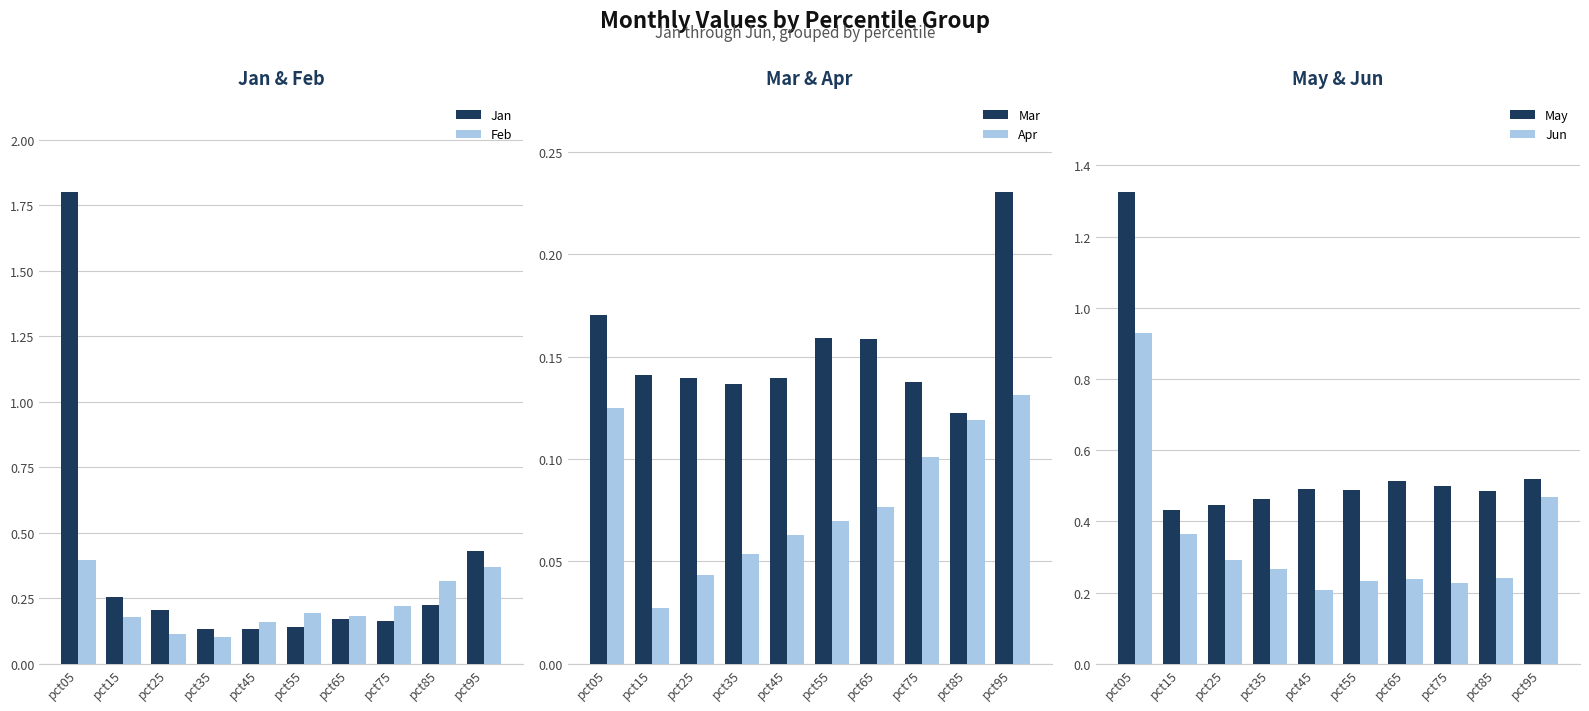

Count the Feb values in the range 0 to 1.

10